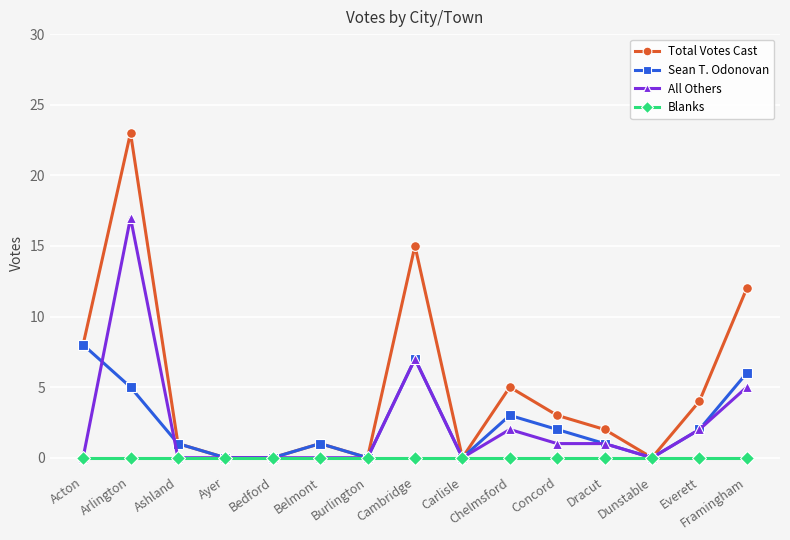

Which category has the highest value across all series?

Arlington